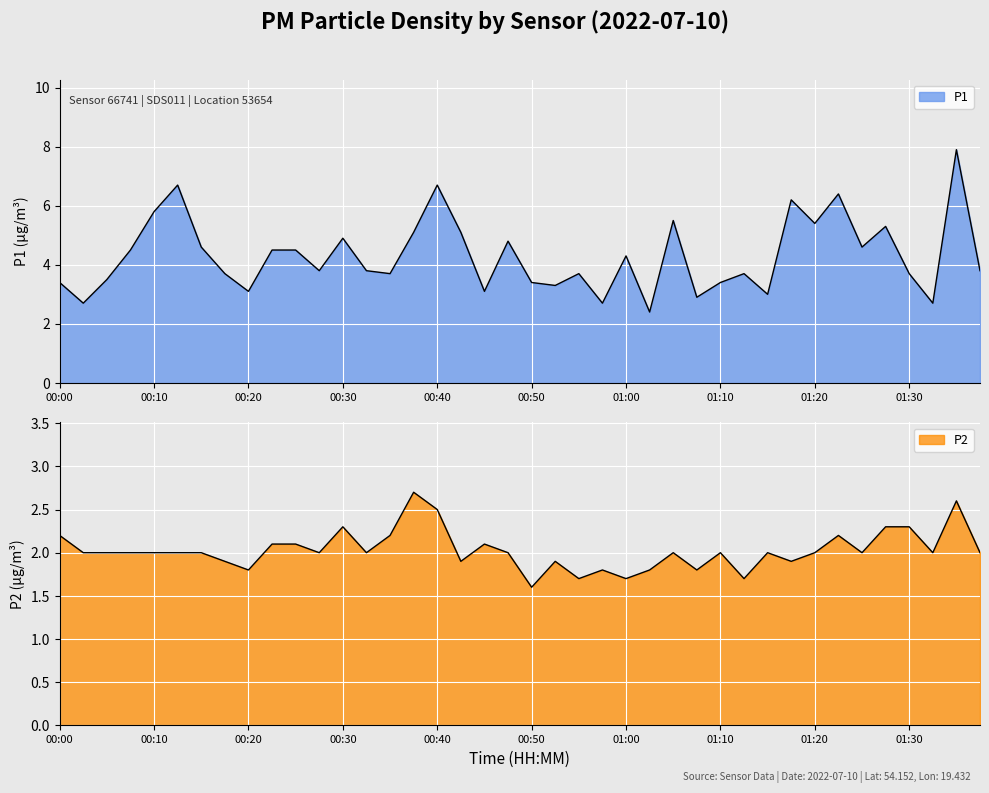

Where is P1 nearest to the value 5?

00:30